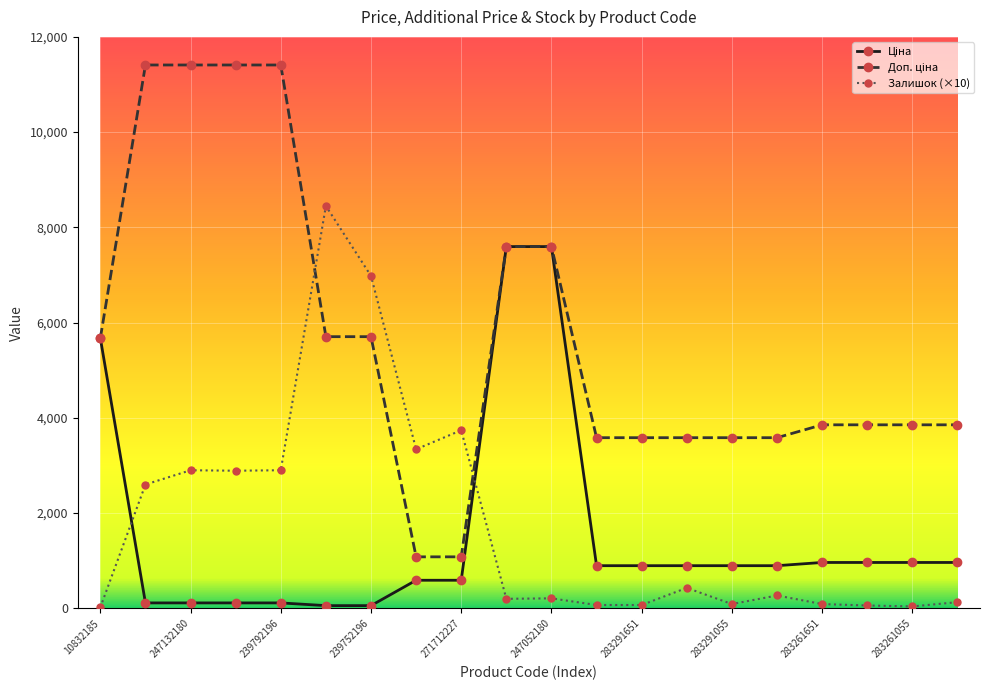

True or false: Залишок (×10) has more than 0 points higher than both neighbors.

True